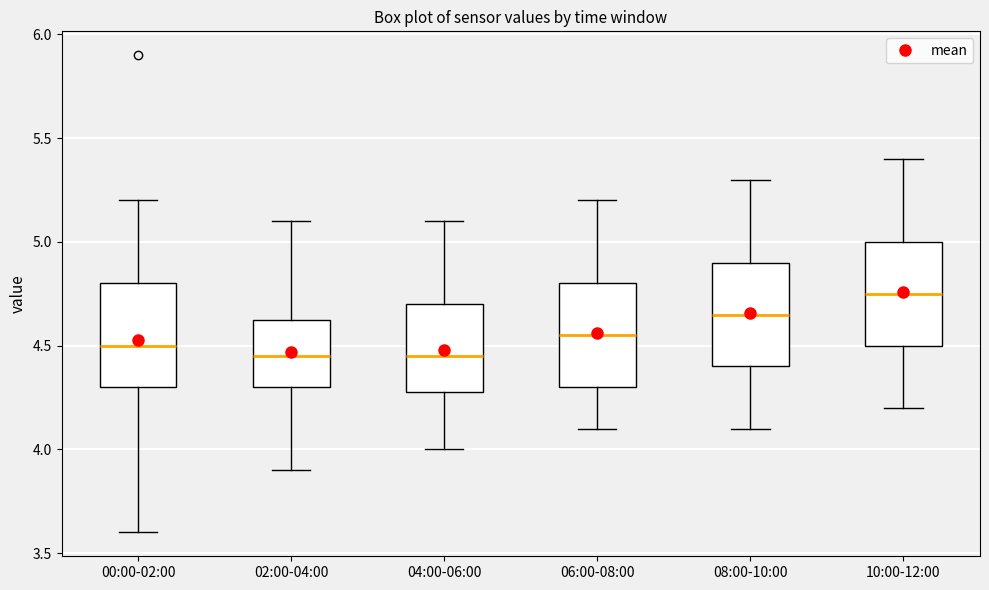

Reading left to right, read every box against the y-axis: the position of its median line, the range the box covers, and the ends of its whiskers. The values are not printed on the chart, so give them approximately, as read against the axis.

00:00-02:00: median 4.50, box 4.30 to 4.80, whiskers 3.60 to 5.20
02:00-04:00: median 4.45, box 4.30 to 4.65, whiskers 3.90 to 5.10
04:00-06:00: median 4.45, box 4.30 to 4.70, whiskers 4.00 to 5.10
06:00-08:00: median 4.55, box 4.30 to 4.80, whiskers 4.10 to 5.20
08:00-10:00: median 4.65, box 4.40 to 4.90, whiskers 4.10 to 5.30
10:00-12:00: median 4.75, box 4.50 to 5.00, whiskers 4.20 to 5.40